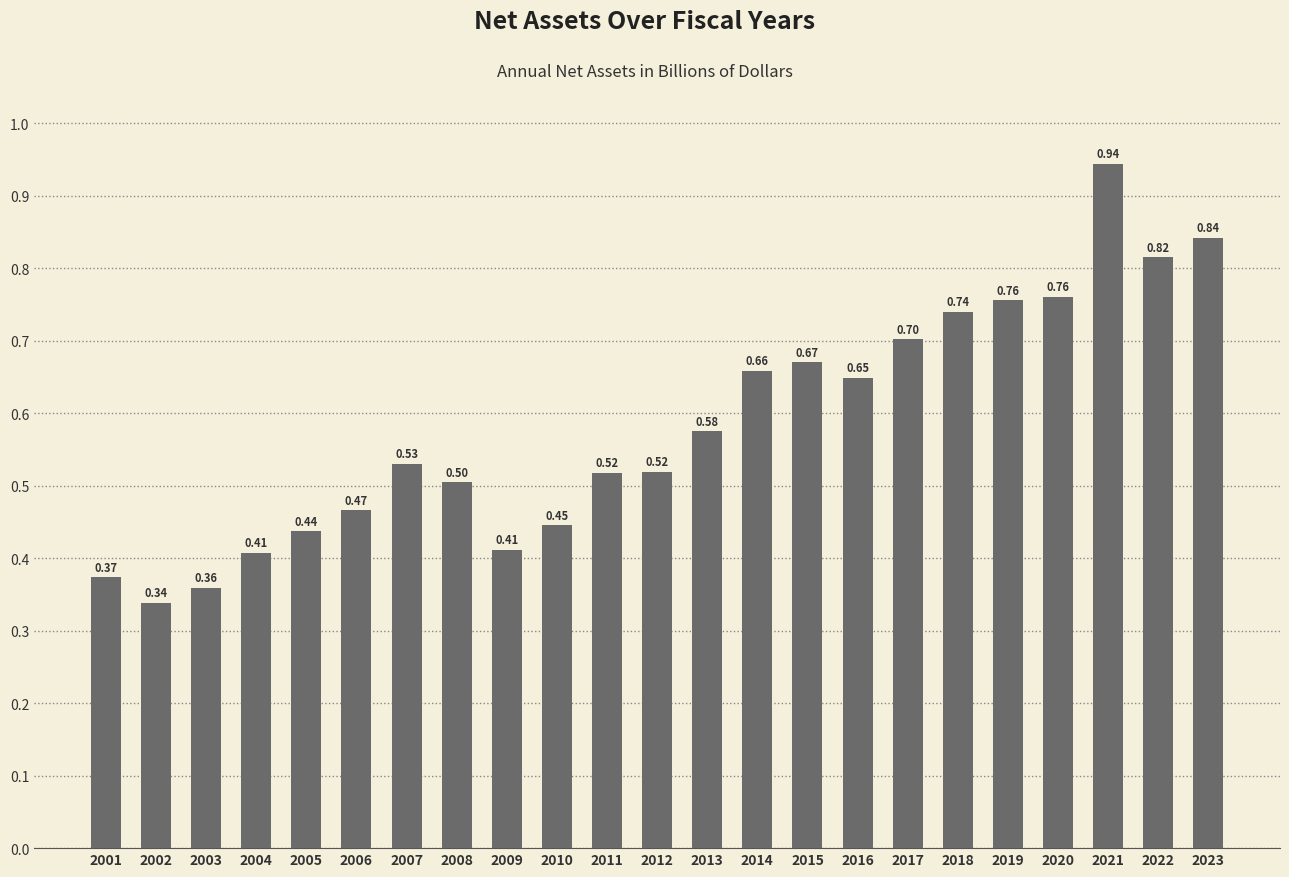

How many bars are there in total?

23